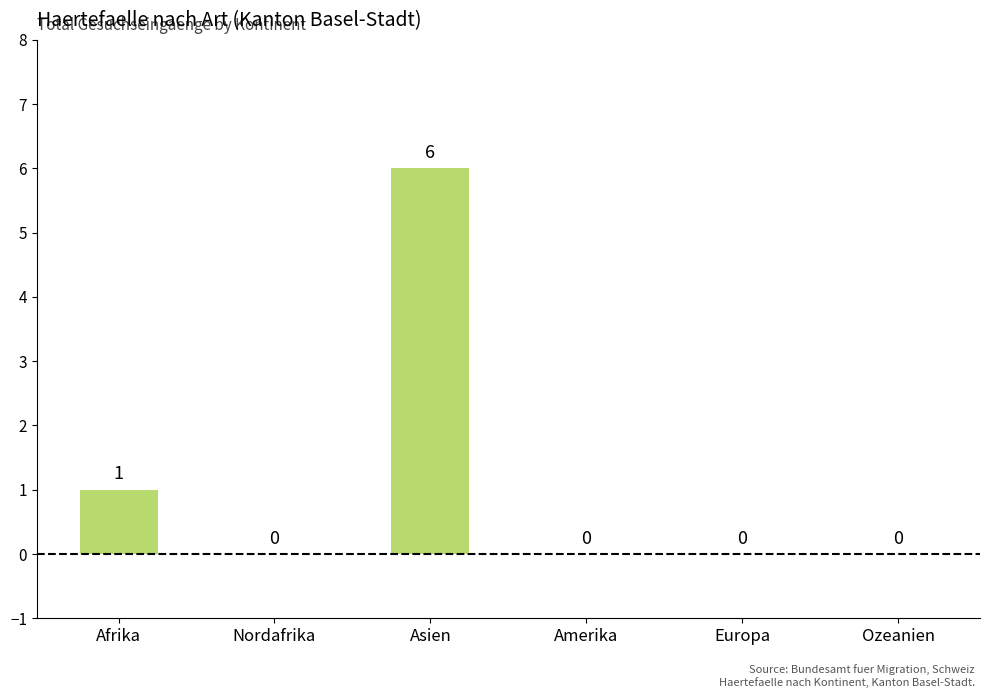

What is the change in value from Afrika to Ozeanien?

-1